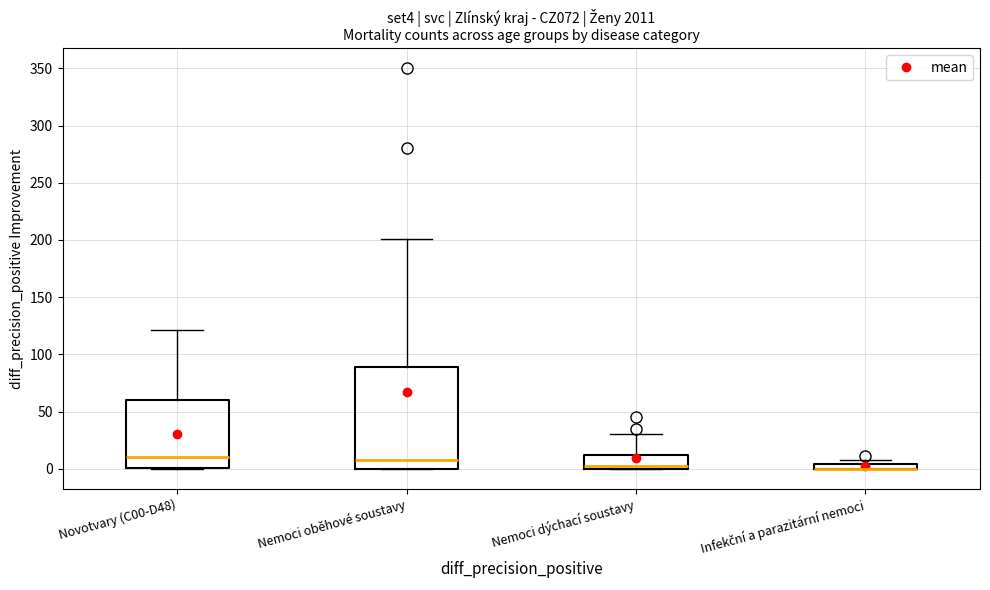

Where is the upper edge of the box for Novotvary (C00-D48) on the y-axis? The values are not printed on the chart, so give them approximately, as read against the axis.

60